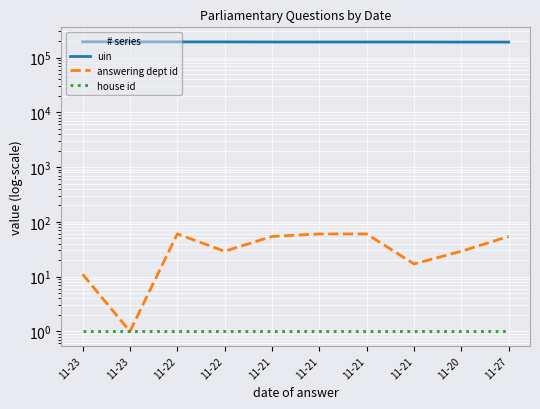

True or false: house id and answering dept id intersect in this chart.

False